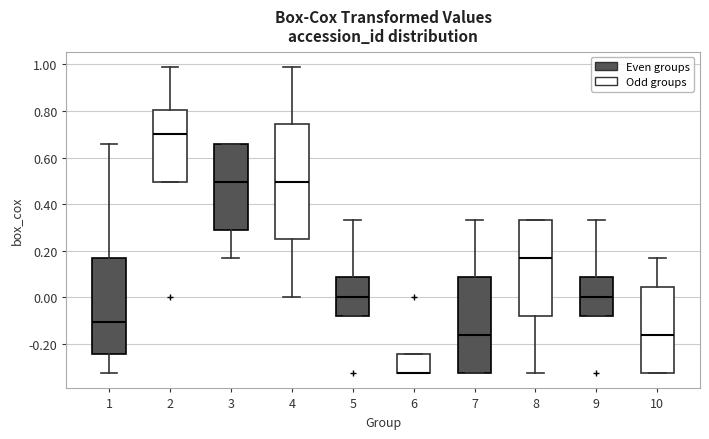

Reading left to right, read every box against the y-axis: the position of its median line, the range the box covers, and the ends of its whiskers. The values are not printed on the chart, so give them approximately, as read against the axis.

1: median -0.10, box -0.24 to 0.16, whiskers -0.32 to 0.66
2: median 0.70, box 0.50 to 0.80, whiskers 0.50 to 0.98
3: median 0.50, box 0.30 to 0.66, whiskers 0.16 to 0.66
4: median 0.50, box 0.24 to 0.74, whiskers 0.00 to 0.98
5: median 0.00, box -0.08 to 0.08, whiskers -0.08 to 0.34
6: median -0.32 (drawn on the box's lower edge), box -0.32 to -0.24, whiskers -0.32 to -0.24
7: median -0.16, box -0.32 to 0.08, whiskers -0.32 to 0.34
8: median 0.16, box -0.08 to 0.34, whiskers -0.32 to 0.34
9: median 0.00, box -0.08 to 0.08, whiskers -0.08 to 0.34
10: median -0.16, box -0.32 to 0.04, whiskers -0.32 to 0.16